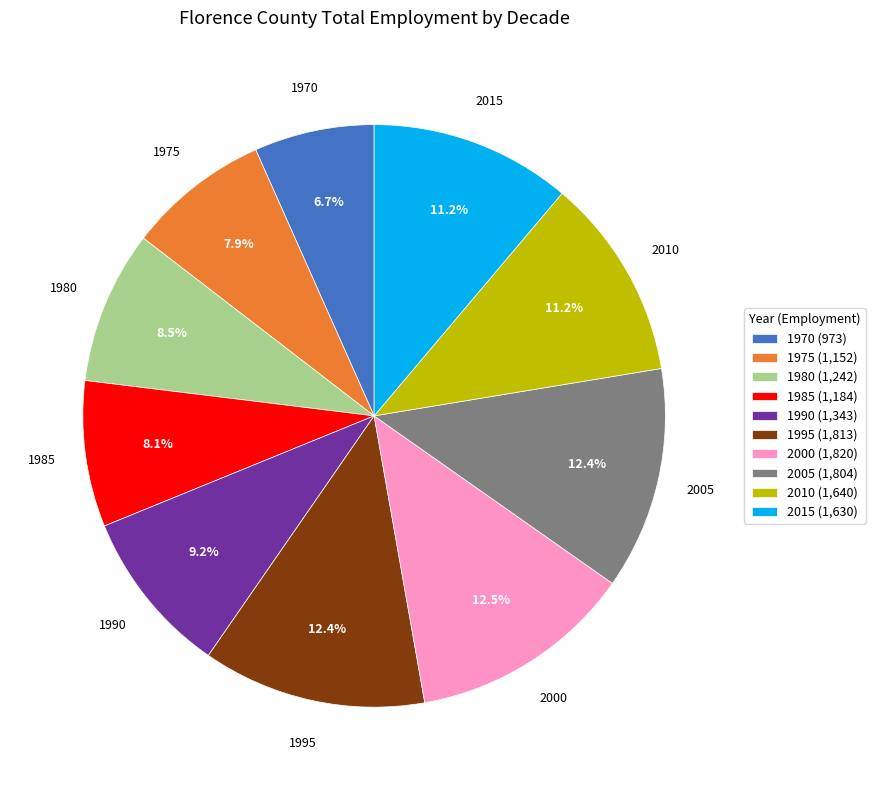

Combined, do 1980 (1,242) and 2005 (1,804) account for over 50%?

No